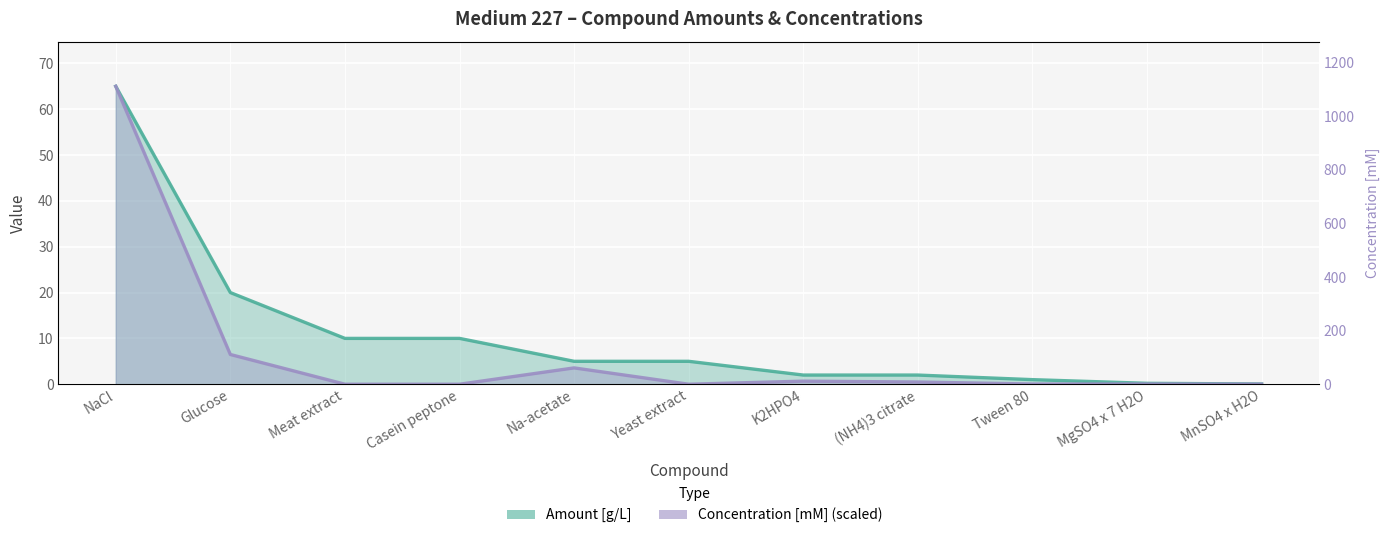

True or false: Amount [g/L] has more than 0 interior local peaks.

False